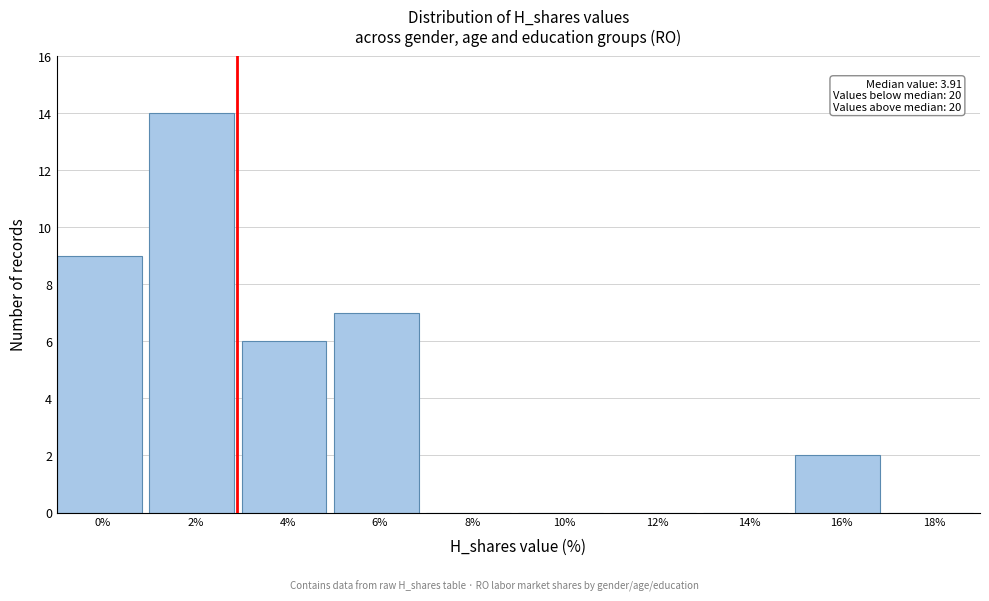

Reading left to right, extract all data points from this chart.

0%=9	2%=14	4%=6	6%=7	8%=0	10%=0	12%=0	14%=0	16%=2	18%=0